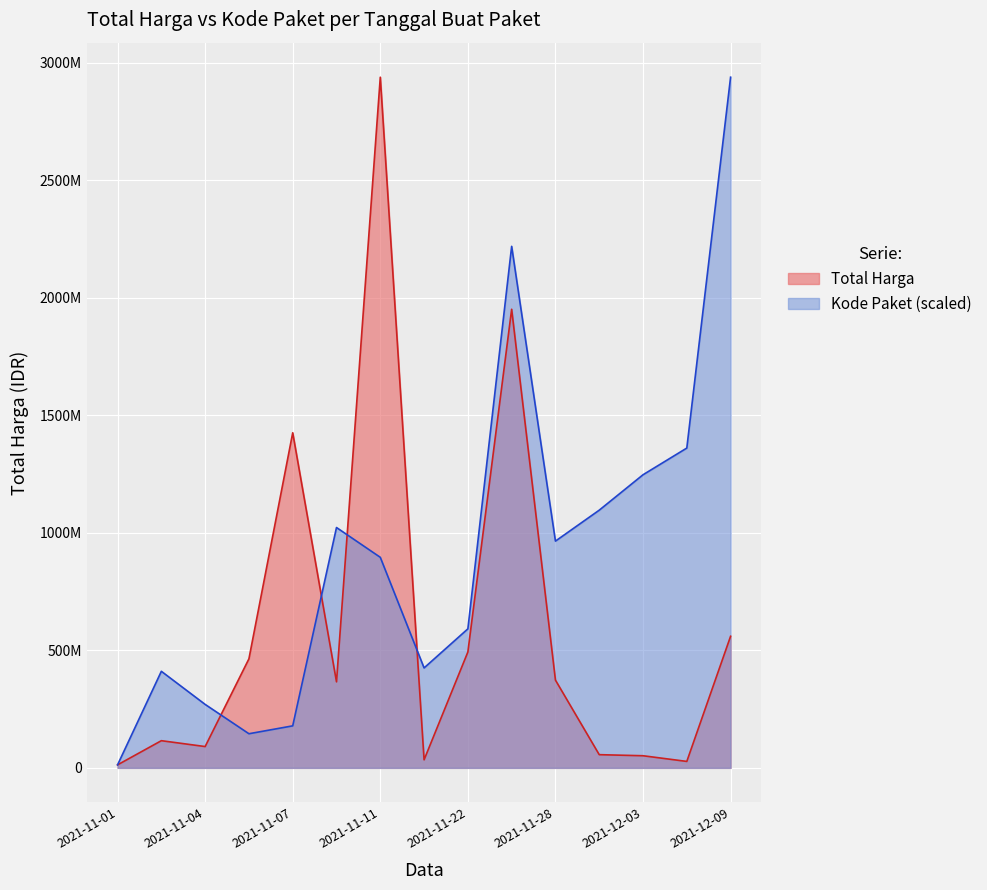

What is the value of the Kode Paket point at the 11th from the left?

964868275.4